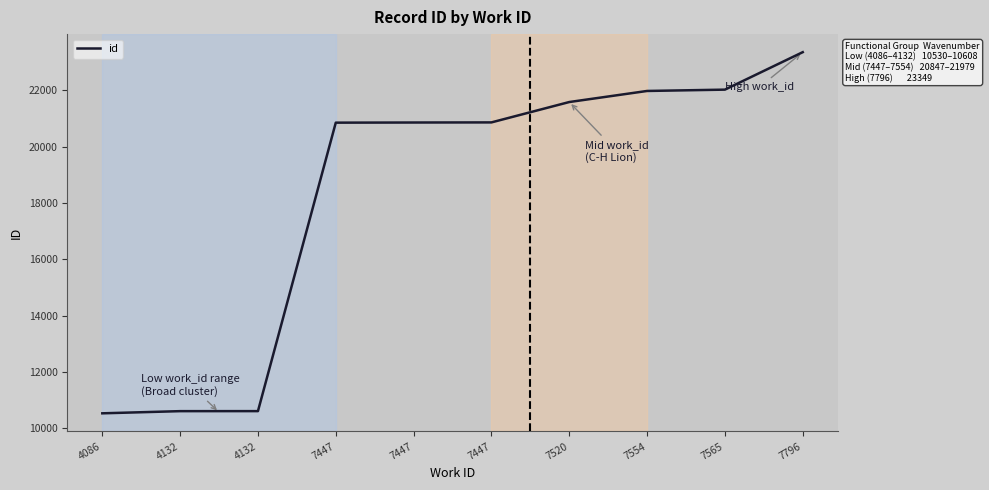

Rank the categories by value from highest to lowest.

7796, 7565, 7554, 7520, 7447, 7447, 7447, 4132, 4132, 4086